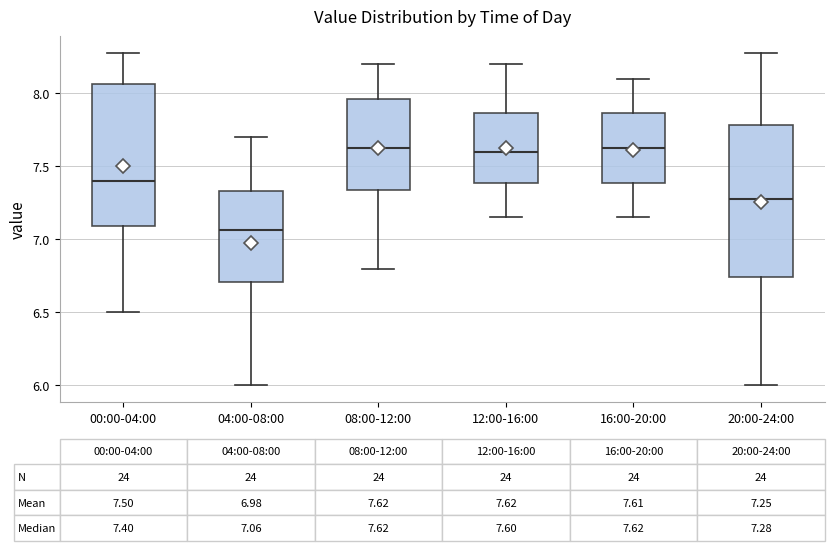

Which box has the lowest median line?

04:00-08:00